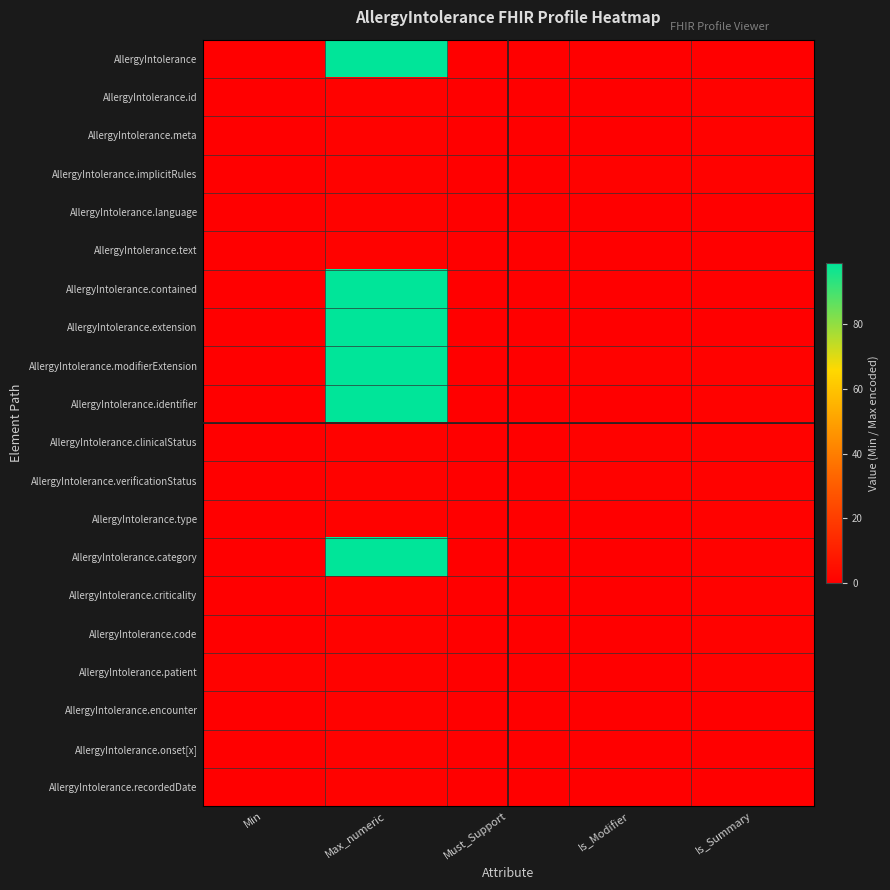

Reading left to right, transcribe all the data shown in this chart.

AllergyIntolerance: Min=0	Max_numeric=99	Must_Support=0	Is_Modifier=0	Is_Summary=0
AllergyIntolerance.id: Min=0	Max_numeric=1	Must_Support=0	Is_Modifier=0	Is_Summary=1
AllergyIntolerance.meta: Min=0	Max_numeric=1	Must_Support=0	Is_Modifier=0	Is_Summary=1
AllergyIntolerance.implicitRules: Min=0	Max_numeric=1	Must_Support=0	Is_Modifier=1	Is_Summary=1
AllergyIntolerance.language: Min=0	Max_numeric=1	Must_Support=0	Is_Modifier=0	Is_Summary=0
AllergyIntolerance.text: Min=0	Max_numeric=1	Must_Support=0	Is_Modifier=0	Is_Summary=0
AllergyIntolerance.contained: Min=0	Max_numeric=99	Must_Support=0	Is_Modifier=0	Is_Summary=0
AllergyIntolerance.extension: Min=0	Max_numeric=99	Must_Support=0	Is_Modifier=0	Is_Summary=0
AllergyIntolerance.modifierExtension: Min=0	Max_numeric=99	Must_Support=0	Is_Modifier=1	Is_Summary=1
AllergyIntolerance.identifier: Min=0	Max_numeric=99	Must_Support=0	Is_Modifier=0	Is_Summary=1
AllergyIntolerance.clinicalStatus: Min=0	Max_numeric=1	Must_Support=0	Is_Modifier=1	Is_Summary=1
AllergyIntolerance.verificationStatus: Min=0	Max_numeric=1	Must_Support=0	Is_Modifier=1	Is_Summary=1
AllergyIntolerance.type: Min=0	Max_numeric=1	Must_Support=0	Is_Modifier=0	Is_Summary=1
AllergyIntolerance.category: Min=0	Max_numeric=99	Must_Support=0	Is_Modifier=0	Is_Summary=1
AllergyIntolerance.criticality: Min=0	Max_numeric=1	Must_Support=0	Is_Modifier=0	Is_Summary=1
AllergyIntolerance.code: Min=0	Max_numeric=1	Must_Support=0	Is_Modifier=0	Is_Summary=1
AllergyIntolerance.patient: Min=1	Max_numeric=1	Must_Support=0	Is_Modifier=0	Is_Summary=1
AllergyIntolerance.encounter: Min=0	Max_numeric=1	Must_Support=0	Is_Modifier=0	Is_Summary=0
AllergyIntolerance.onset[x]: Min=0	Max_numeric=1	Must_Support=0	Is_Modifier=0	Is_Summary=0
AllergyIntolerance.recordedDate: Min=0	Max_numeric=1	Must_Support=0	Is_Modifier=0	Is_Summary=0